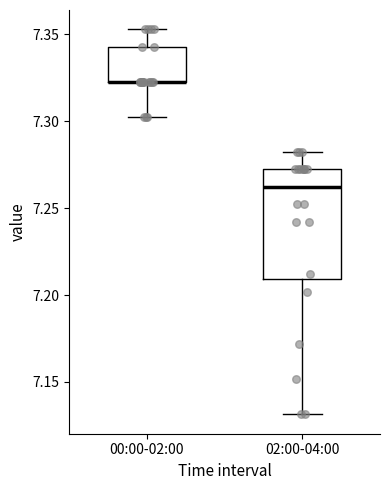

Reading left to right, transcribe this box plot: for each box, give where its median line is, the range the box spans, and where its two whiskers end, as read against the y-axis. The values are not printed on the chart, so give them approximately, as read against the axis.

00:00-02:00: median 7.325 (drawn on the box's lower edge), box 7.325 to 7.345, whiskers 7.305 to 7.355
02:00-04:00: median 7.260, box 7.210 to 7.270, whiskers 7.130 to 7.280